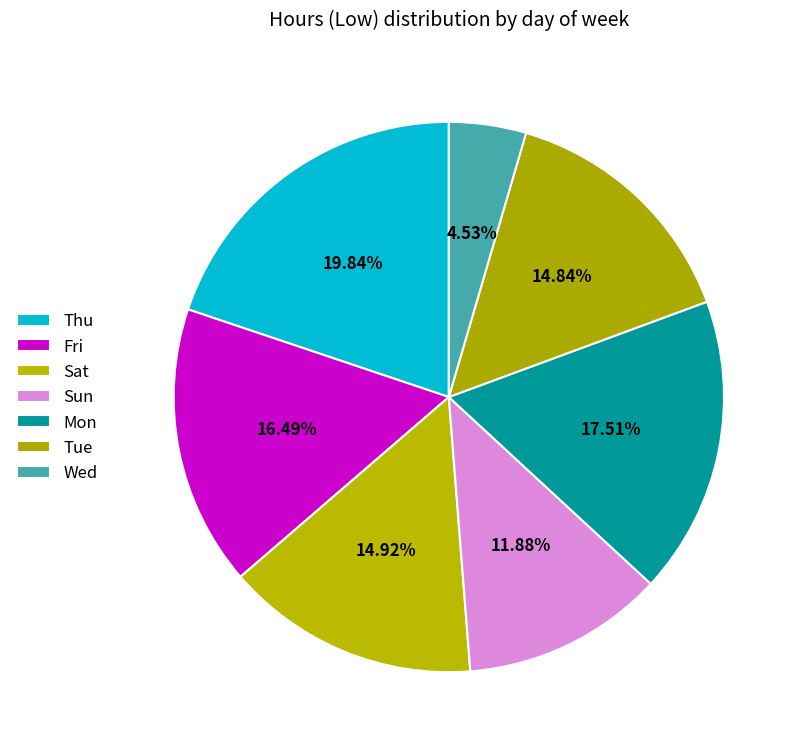

What is the smallest slice in the pie chart?

Wed